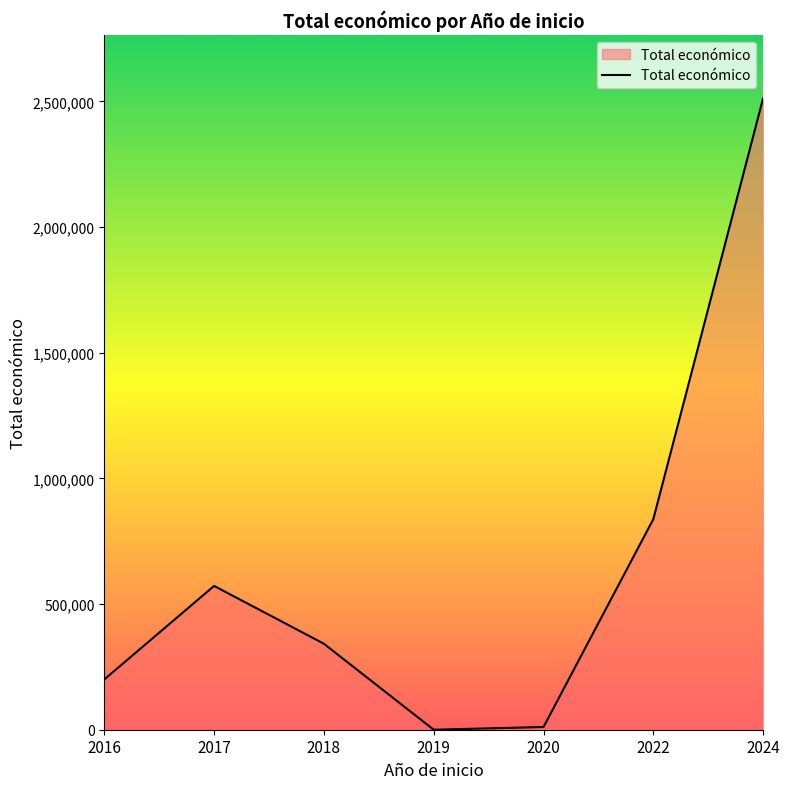

The value at 2017 is 572161.0. True or false?

True